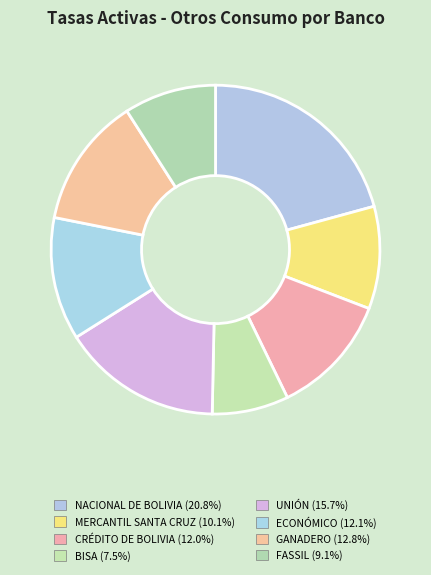

To the nearest percent, what is the average slice percentage?

12%